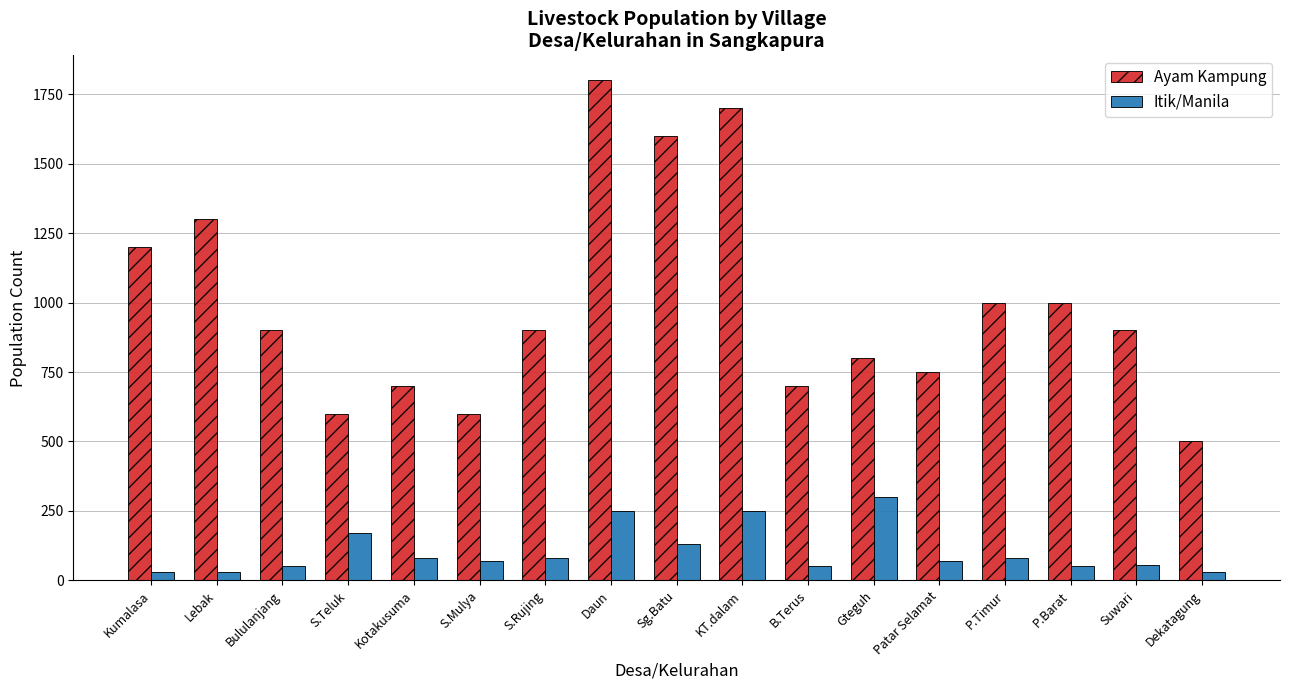

Does the chart contain stacked bars?

No